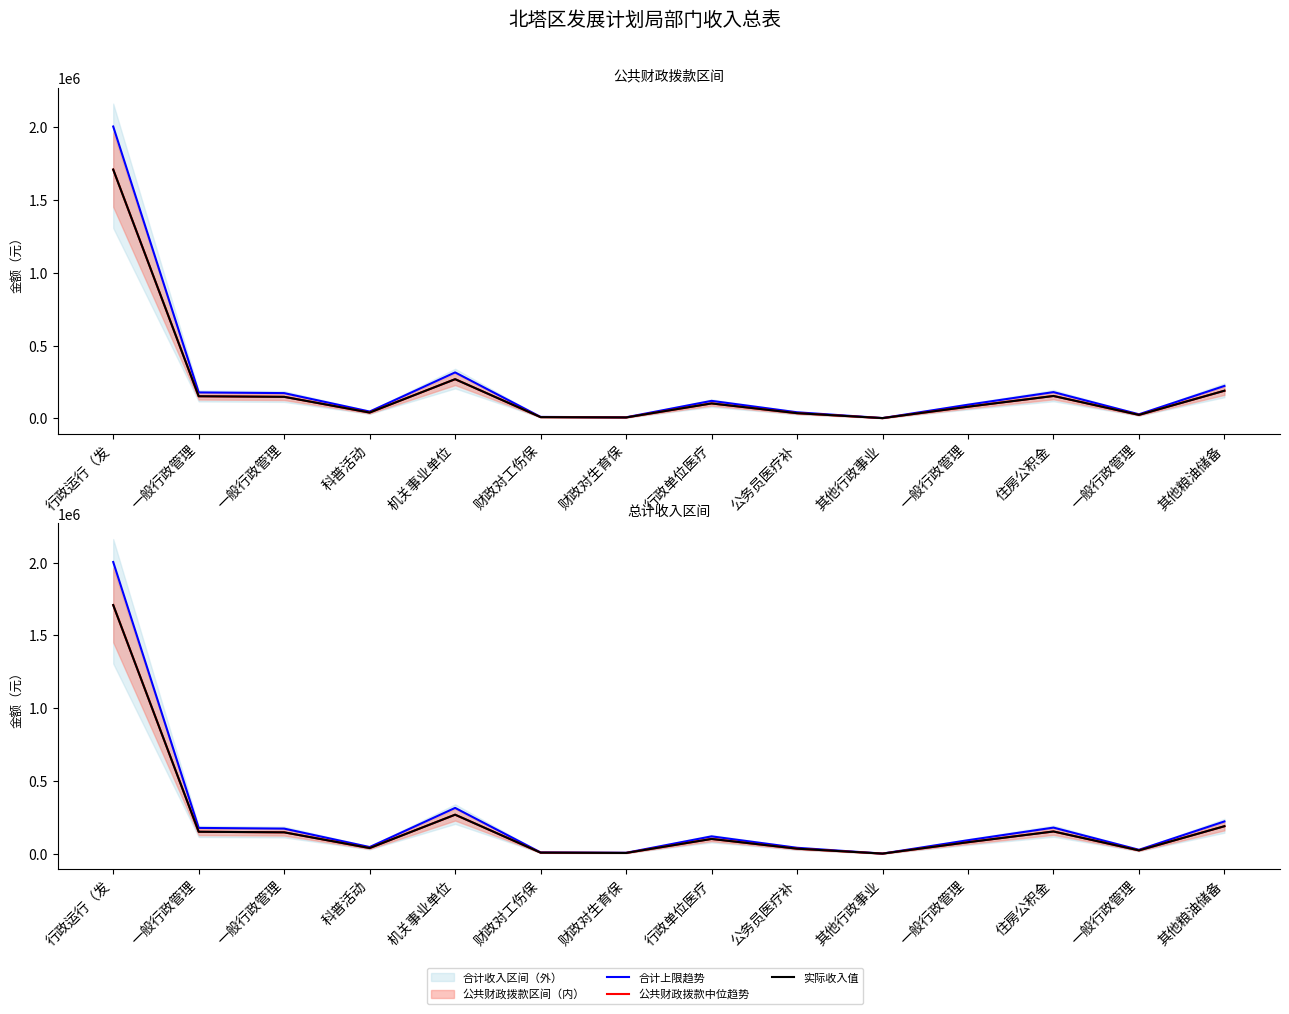

True or false: 公共财政拨款中位趋势 and 合计上限趋势 cross at least once.

False